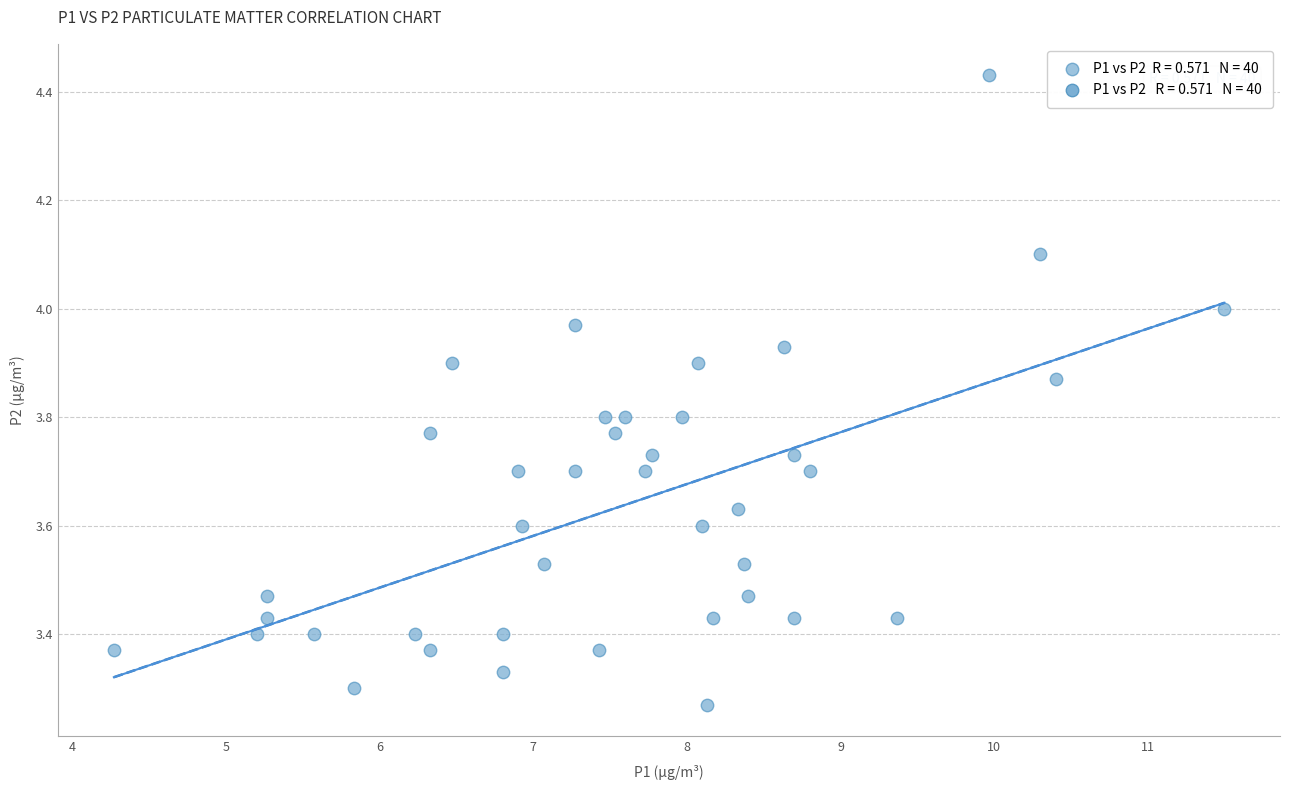

What is the range of Y values (max minus min)?

1.2